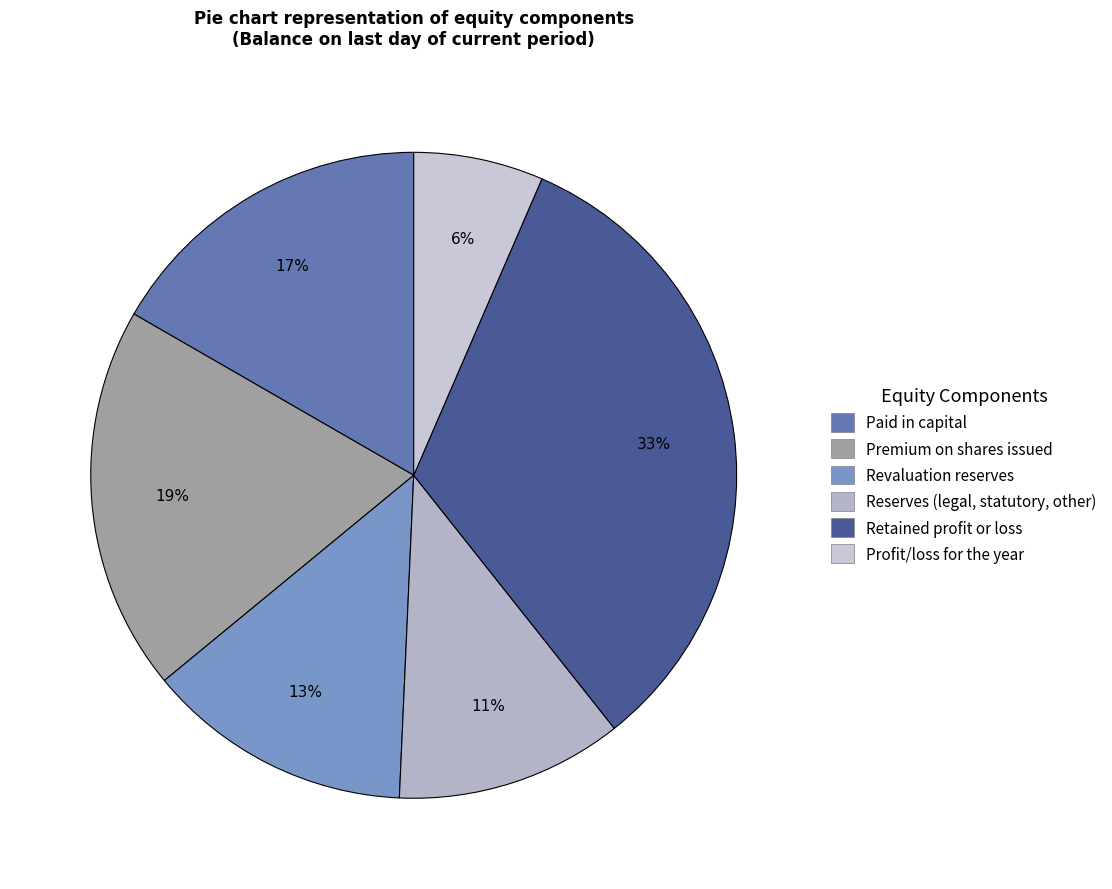

What is the total percentage of Reserves (legal, statutory, other) and Paid in capital?

28.1%